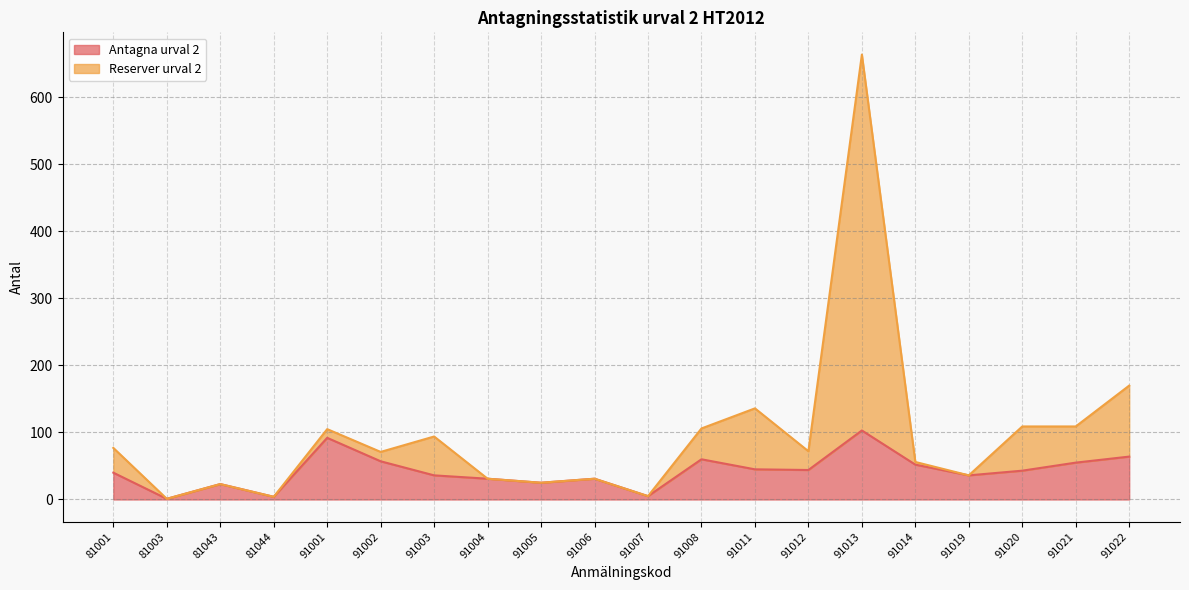

How many interior local valleys does the Antagna urval 2 series have?

6